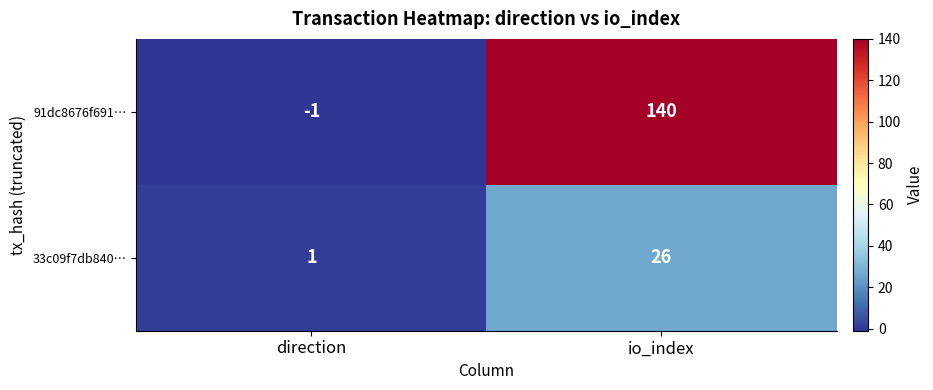

What is the maximum value for 91dc8676f691…?

140